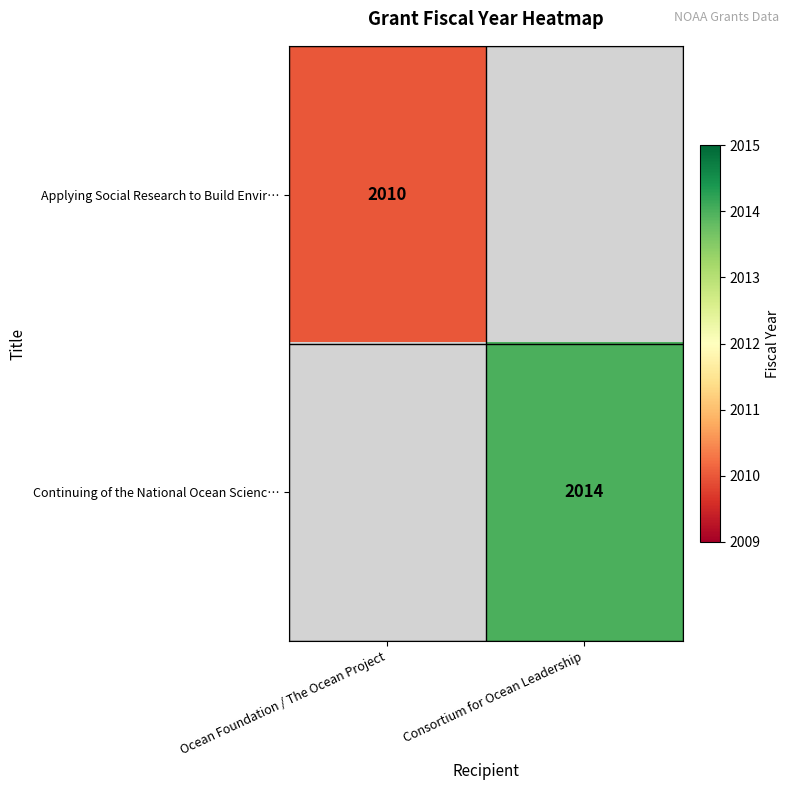

True or false: Continuing of the National Ocean Scienc… has a value of 2014 at Consortium for Ocean Leadership.

True